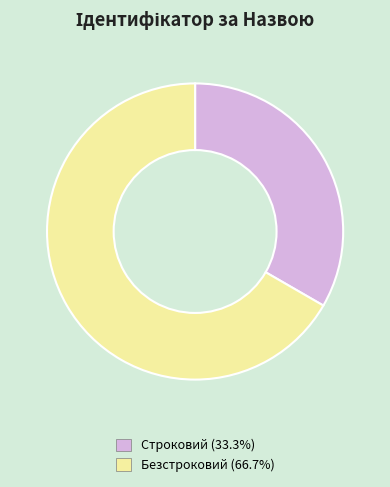

Does any single category account for the majority?

Yes